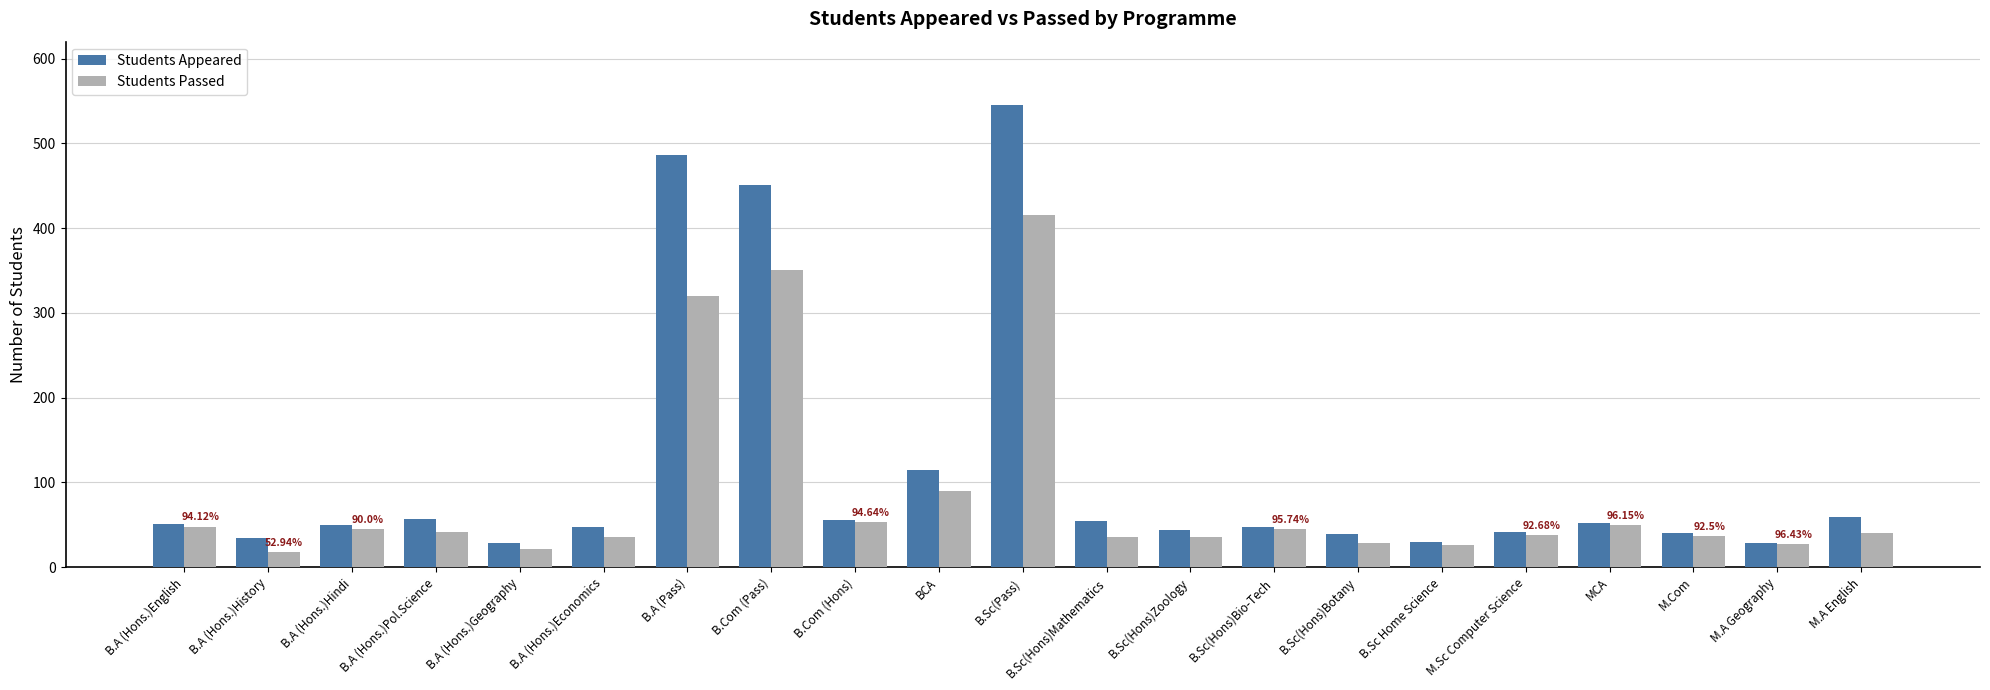

List the series in order of their overall mean, lowest first.

Students Passed, Students Appeared